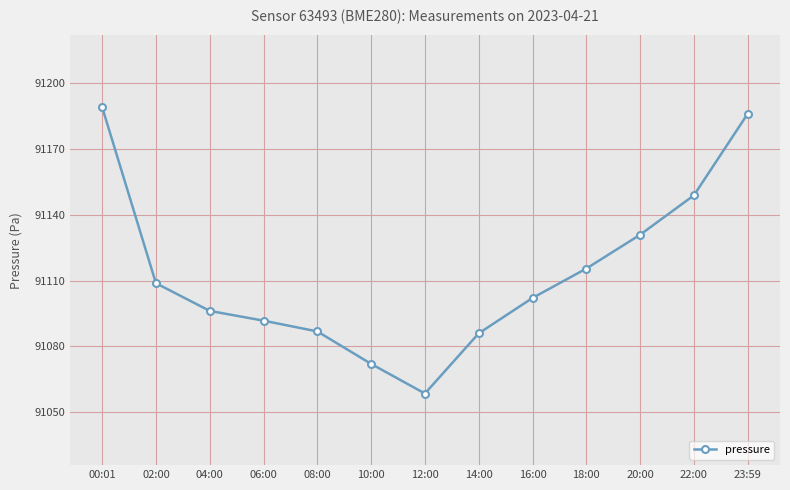

What is the change in value from 02:00 to 16:00?

-6.7